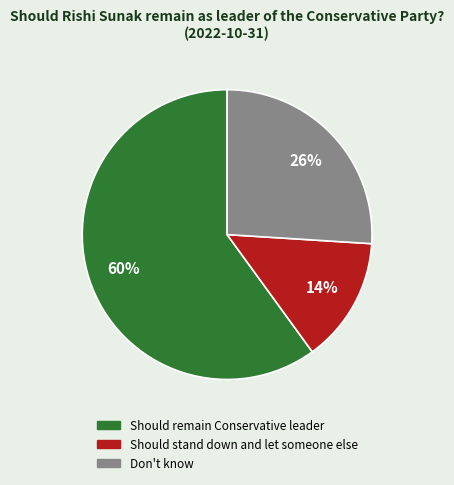

To the nearest percent, what portion does Don't know represent?

26%